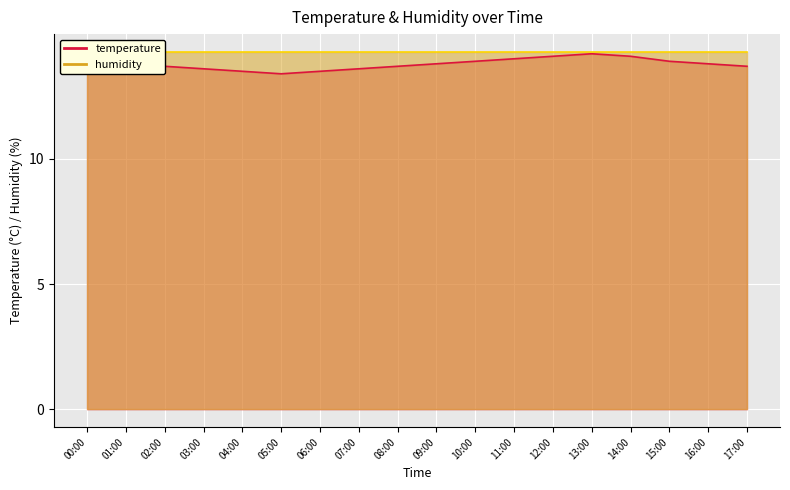

What is the label of the 16th point from the right?

02:00